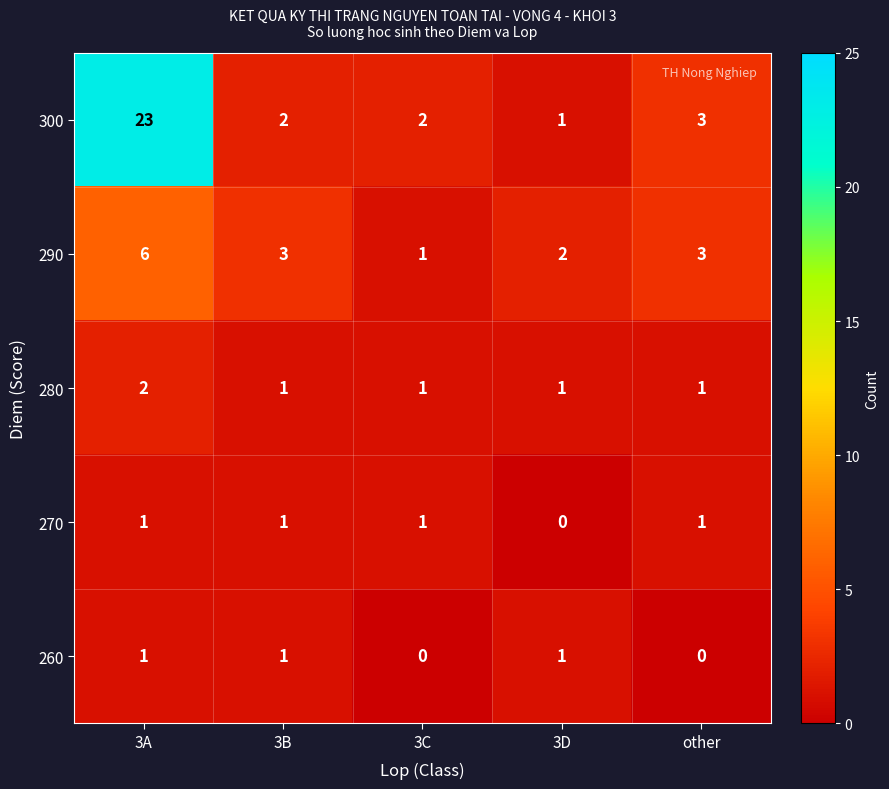

Between 3C and other, which series saw the biggest shift?

290